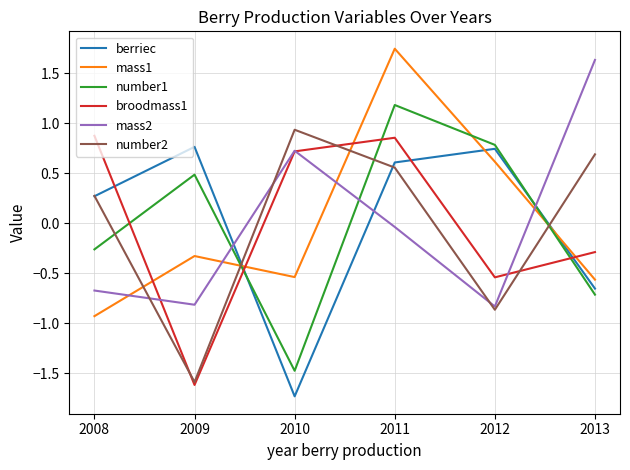

How many intersections are there between number1 and broodmass1?

4